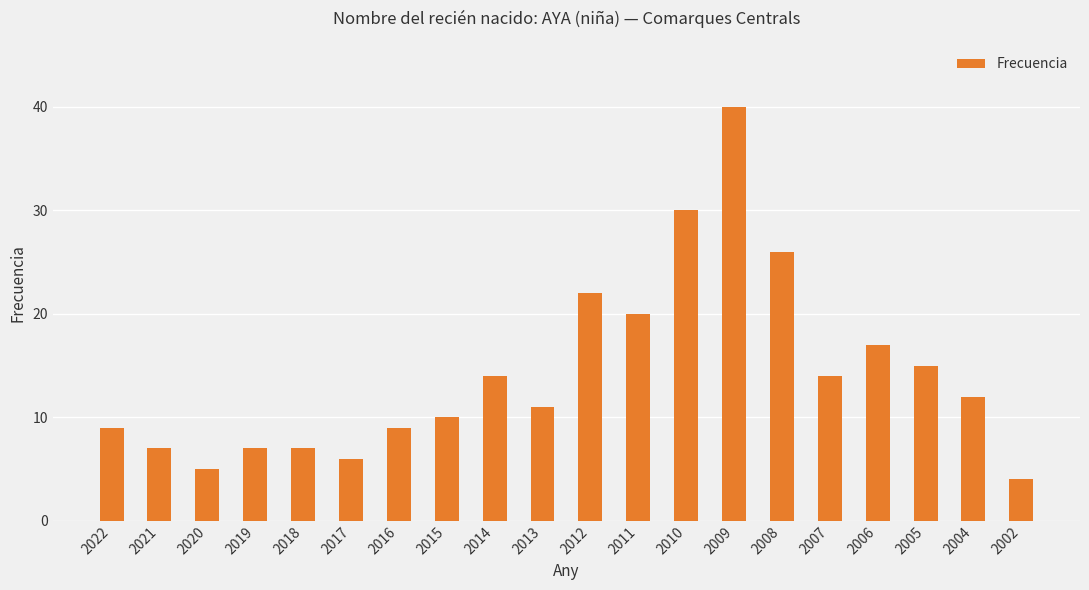

Reading left to right, extract all data points from this chart.

9	7	5	7	7	6	9	10	14	11	22	20	30	40	26	14	17	15	12	4